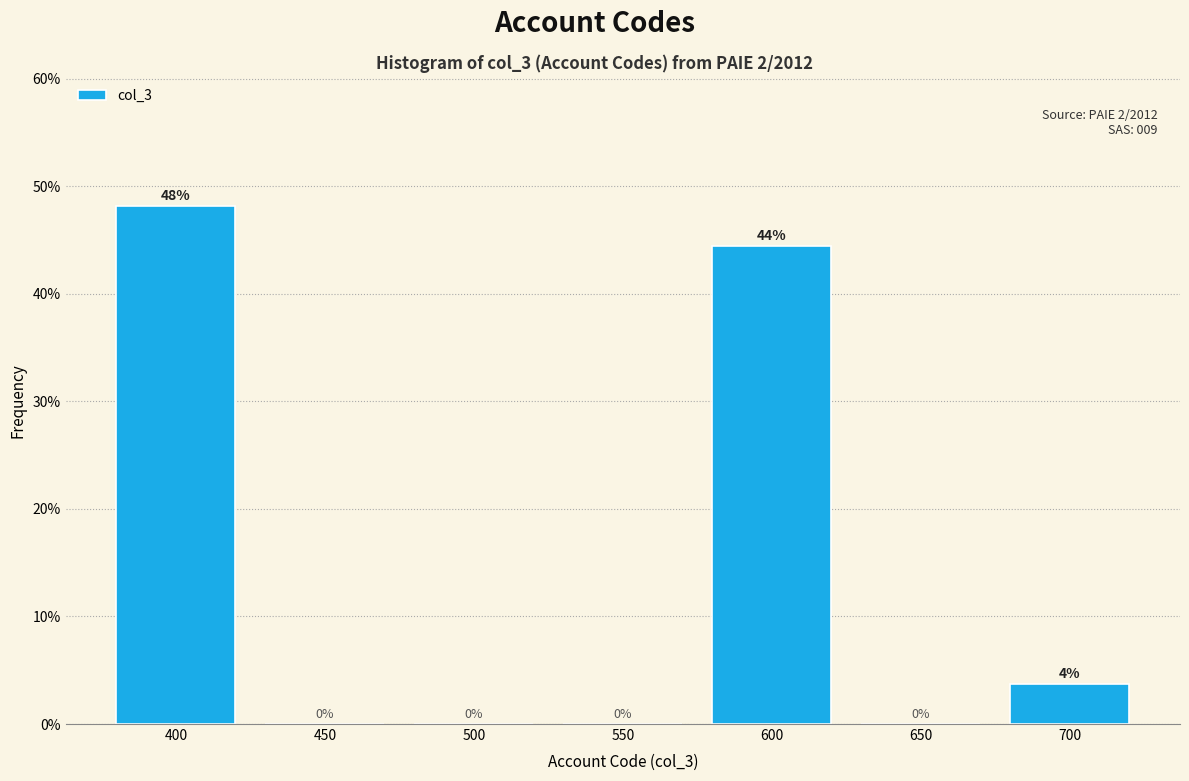

The chart shows a value of 30.0 at 550. True or false?

False